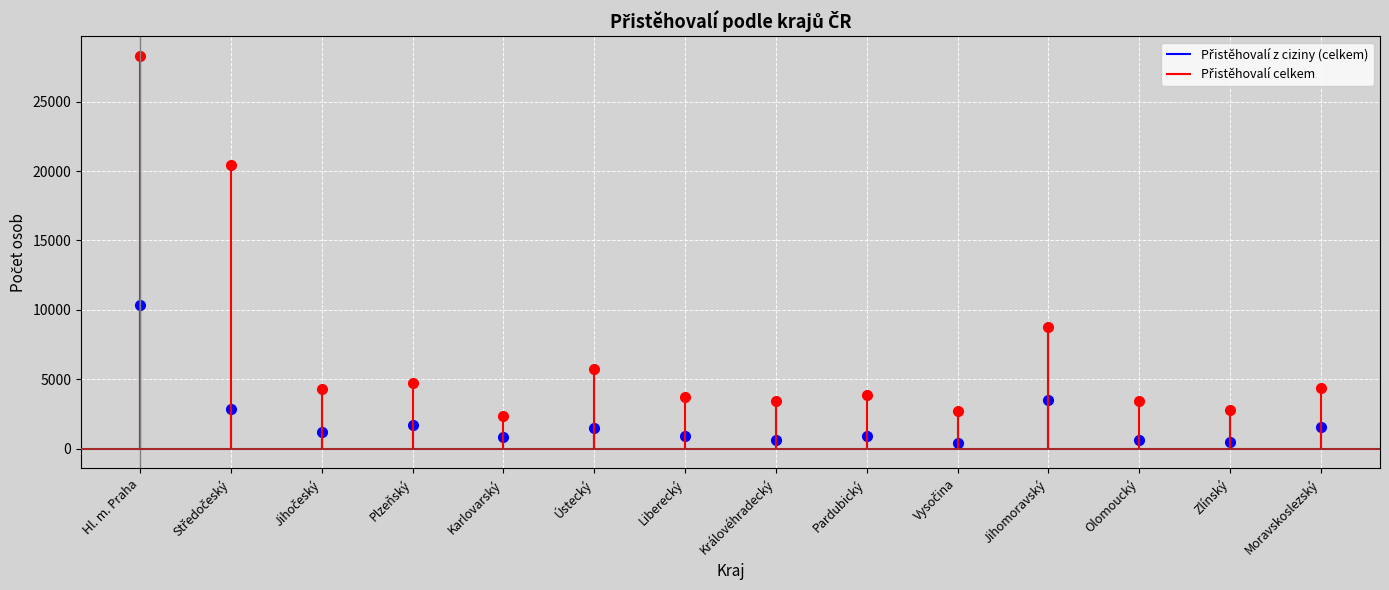

How many values in the Přistěhovalí celkem series exceed 4322?

6